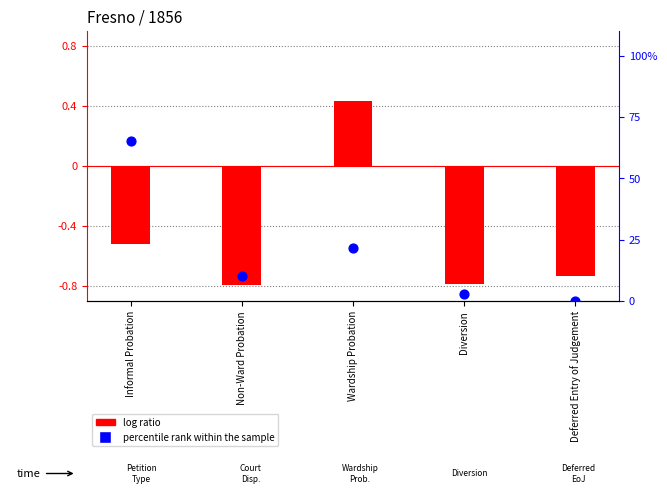

Which series has the largest total across all categories?

percentile rank within the sample